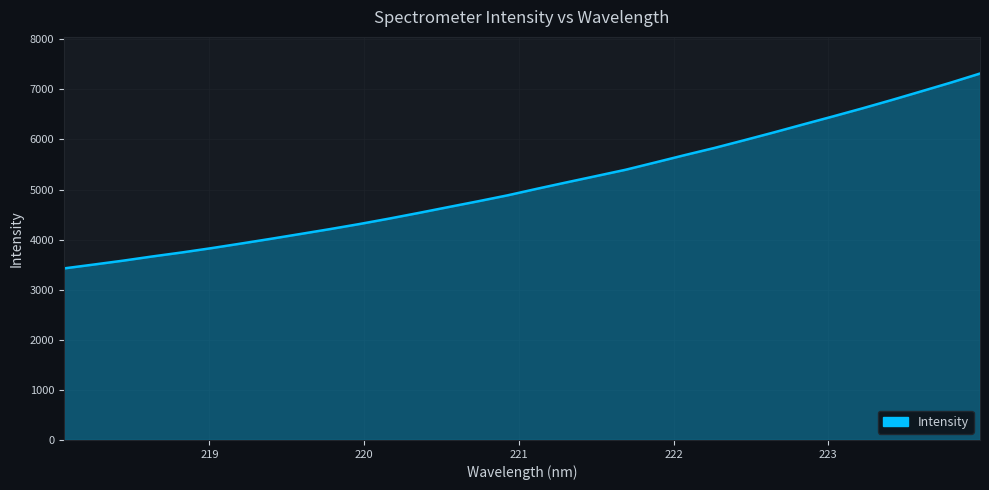

What is the minimum value shown in the chart?

3424.9